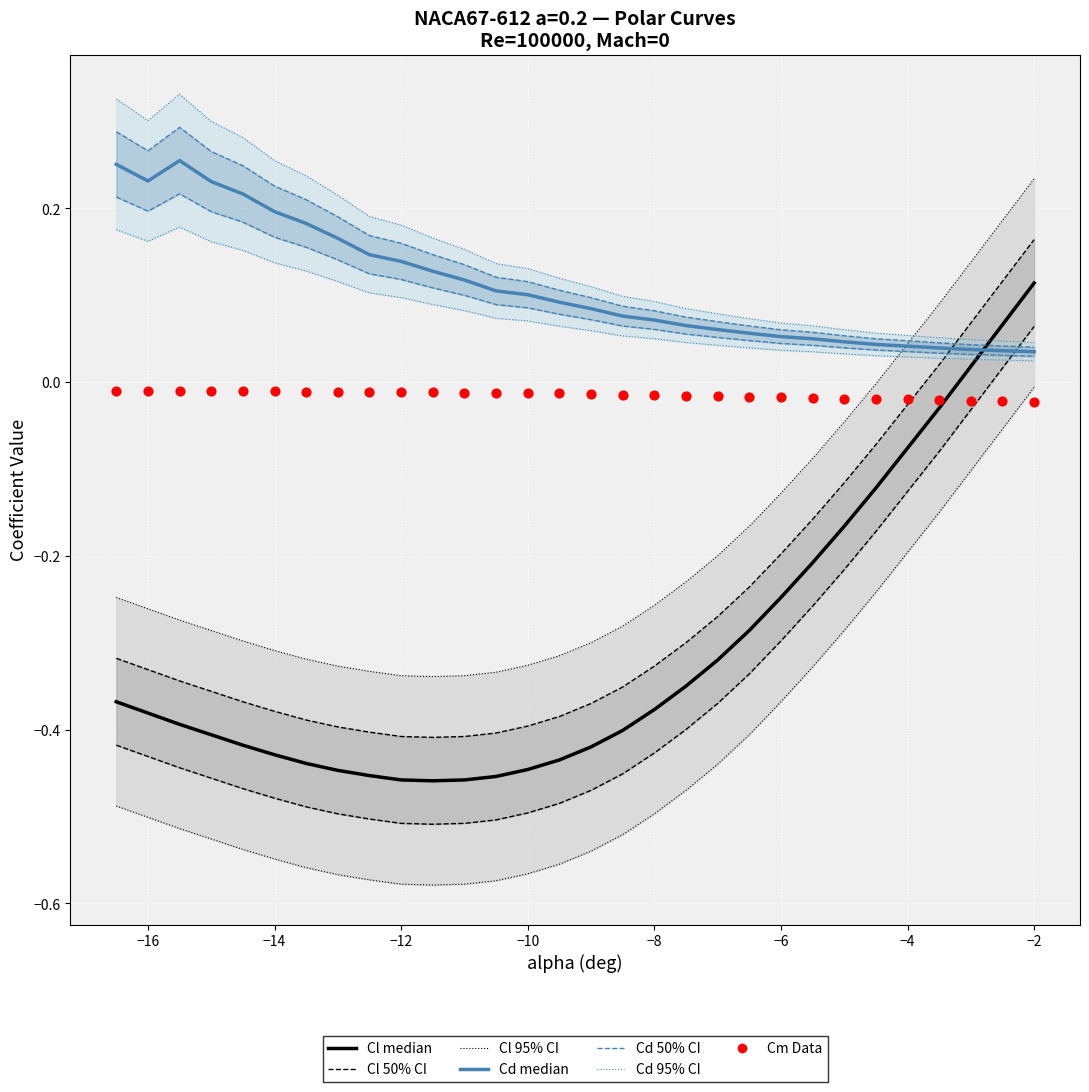

Which series has the largest Y range (max minus min)?

Cl